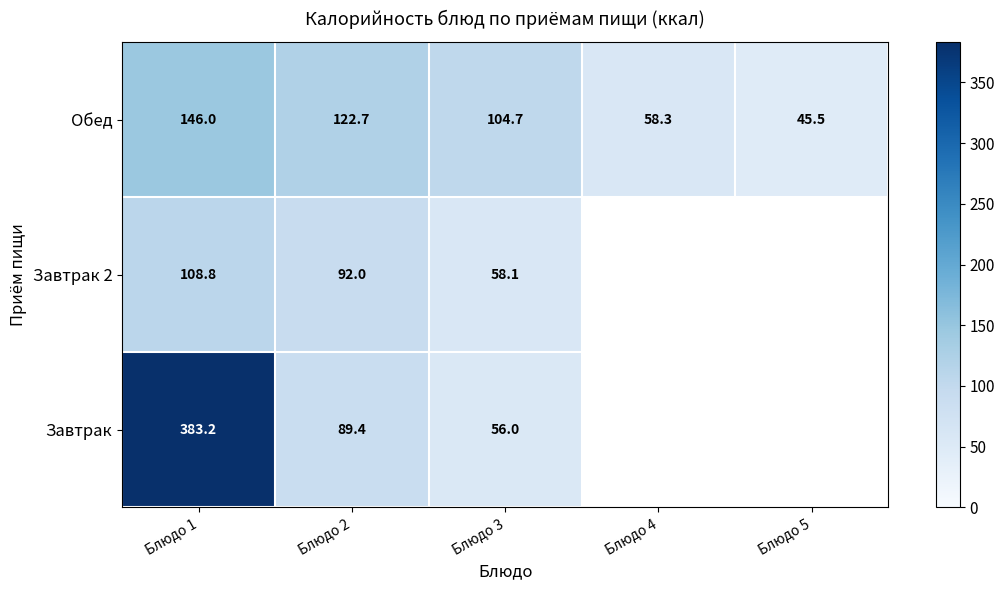

Is it true that Завтрак 2 equals 92.0 at Блюдо 2?

True